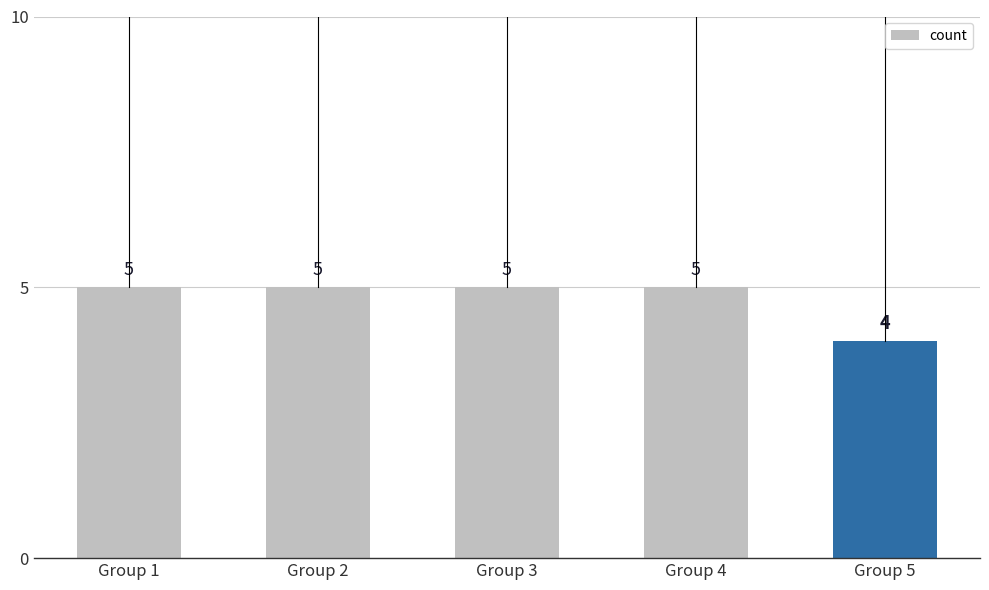

How many distinct data groups are displayed?

1